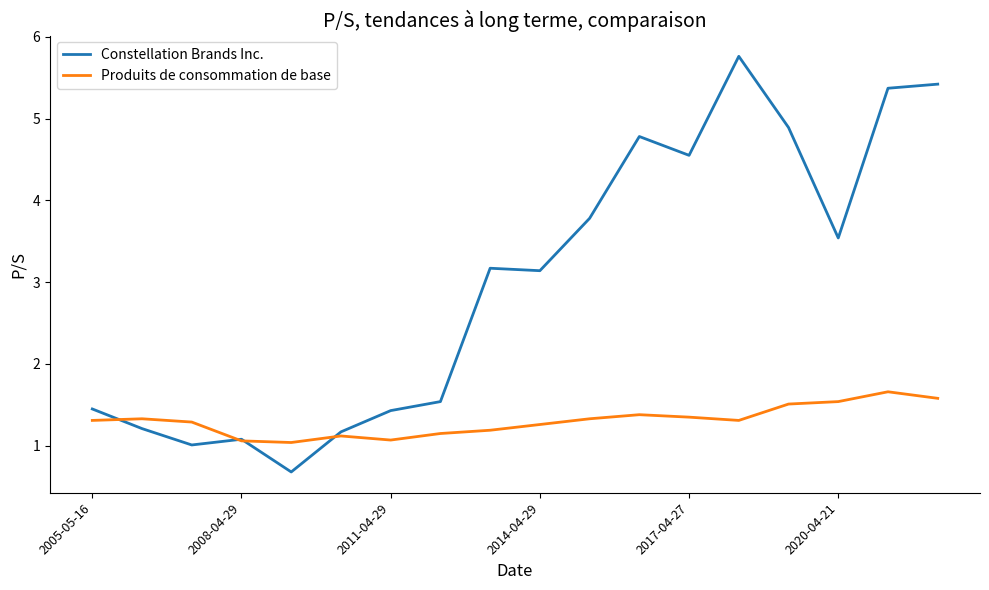

Which series has the largest total across all categories?

Constellation Brands Inc.